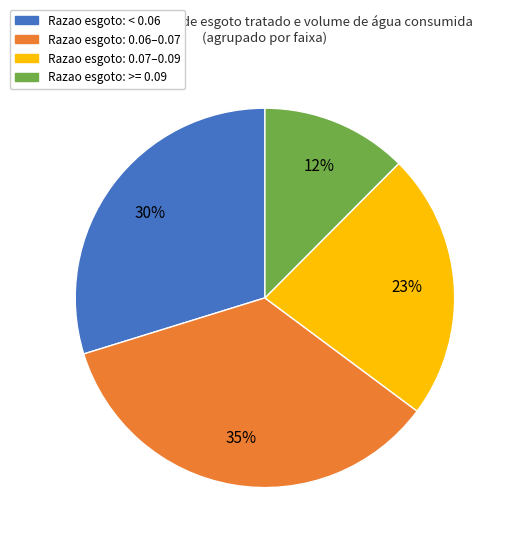

Between Razao esgoto: < 0.06 and Razao esgoto: >= 0.09, which is larger?

Razao esgoto: < 0.06